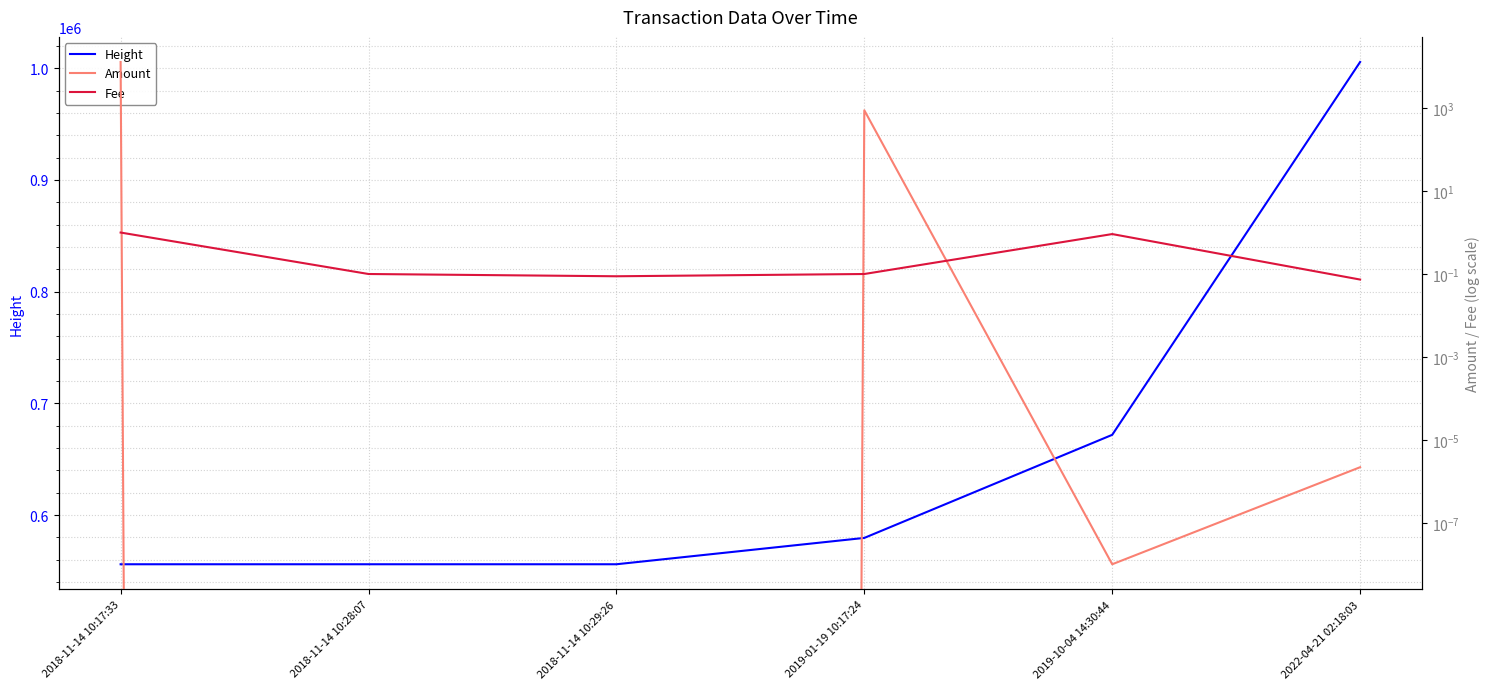

What is the spread (max minus min) of values at 2018-11-14 10:28:07?

555941.0